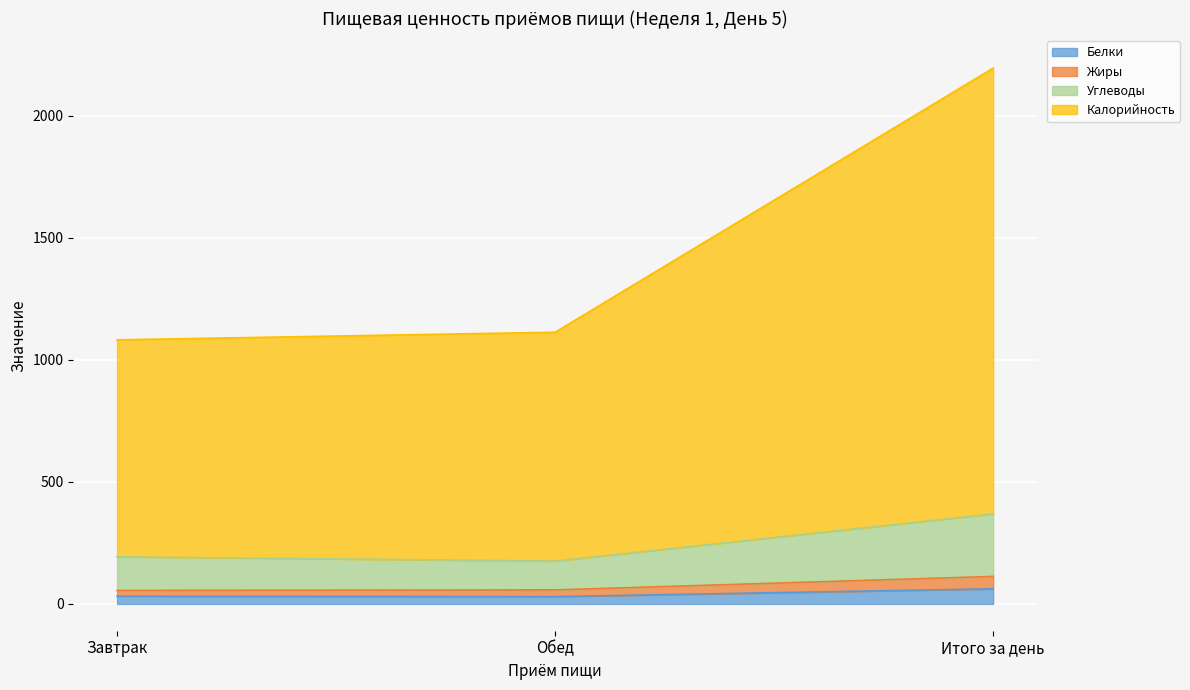

Between Обед and Итого за день, which is larger?

Итого за день